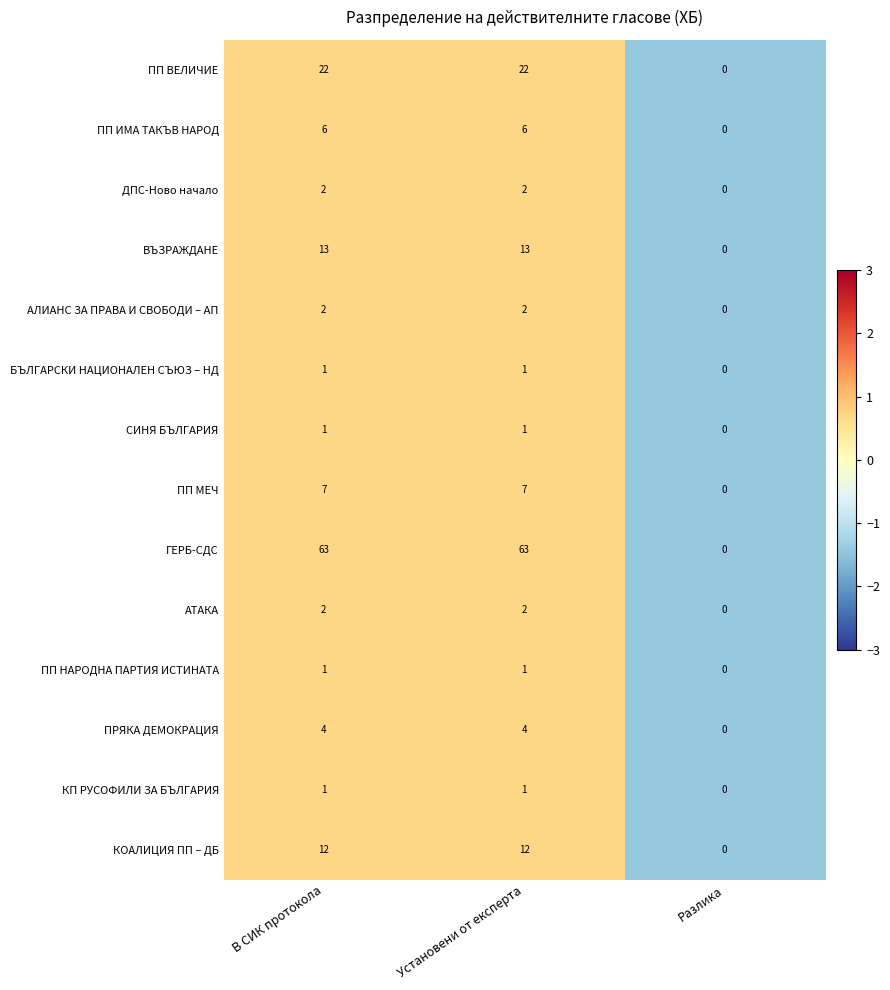

At which category does the chart reach its minimum across all series?

Разлика